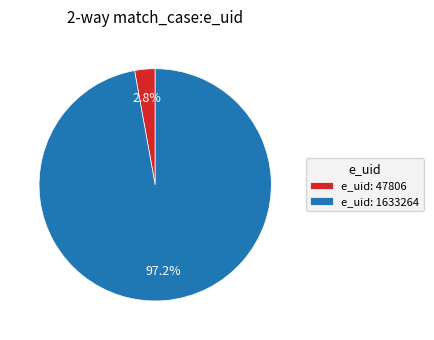

Is the sum of e_uid: 47806 and e_uid: 1633264 greater than half?

Yes